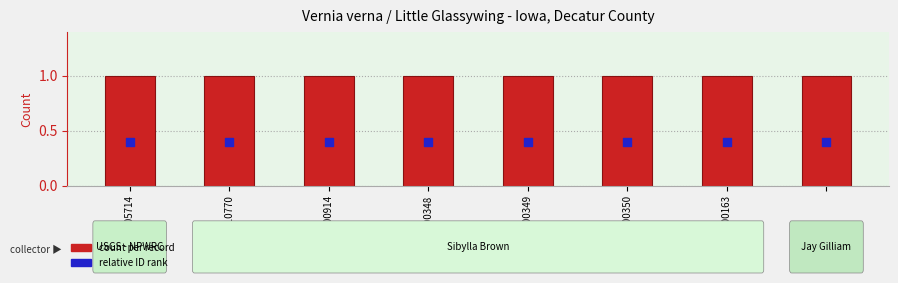

Is the value of count per record at 2019-000163 greater than the value of relative ID rank at 2015-010770?

Yes